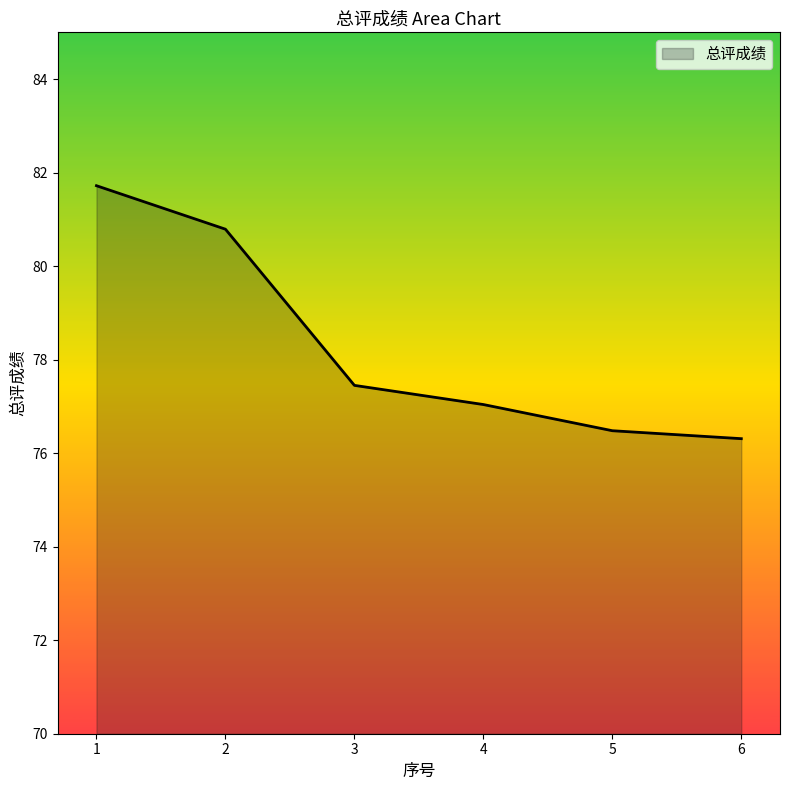

Reading left to right, list all the values displayed in this chart.

81.7	80.8	77.5	77.0	76.5	76.3